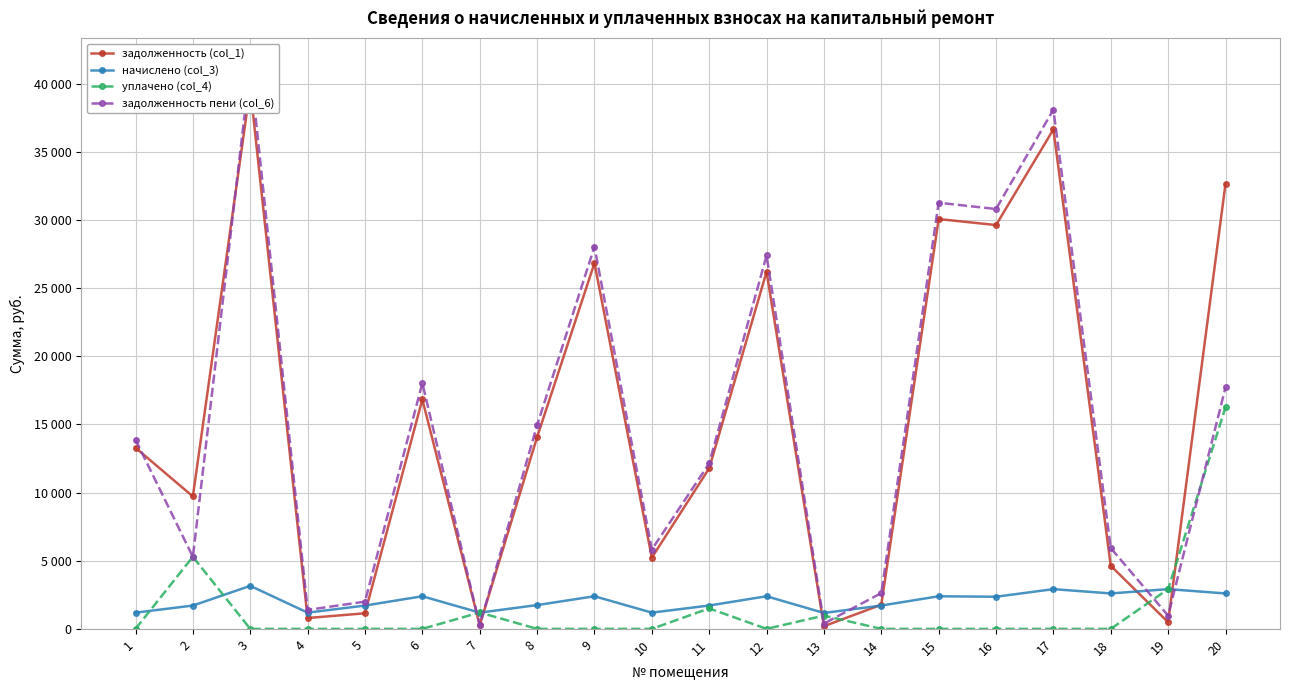

Where do задолженность пени (col_6) and уплачено (col_4) first cross each other?

1 and 2